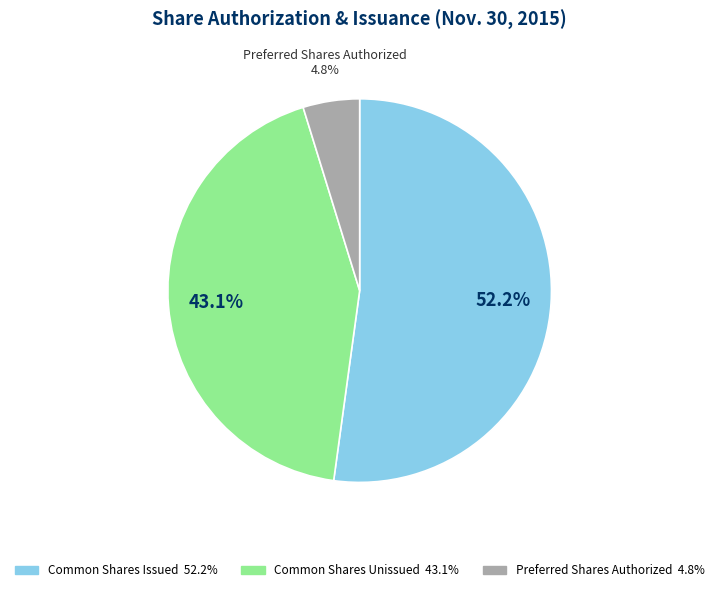

Is there a majority slice in this chart?

Yes